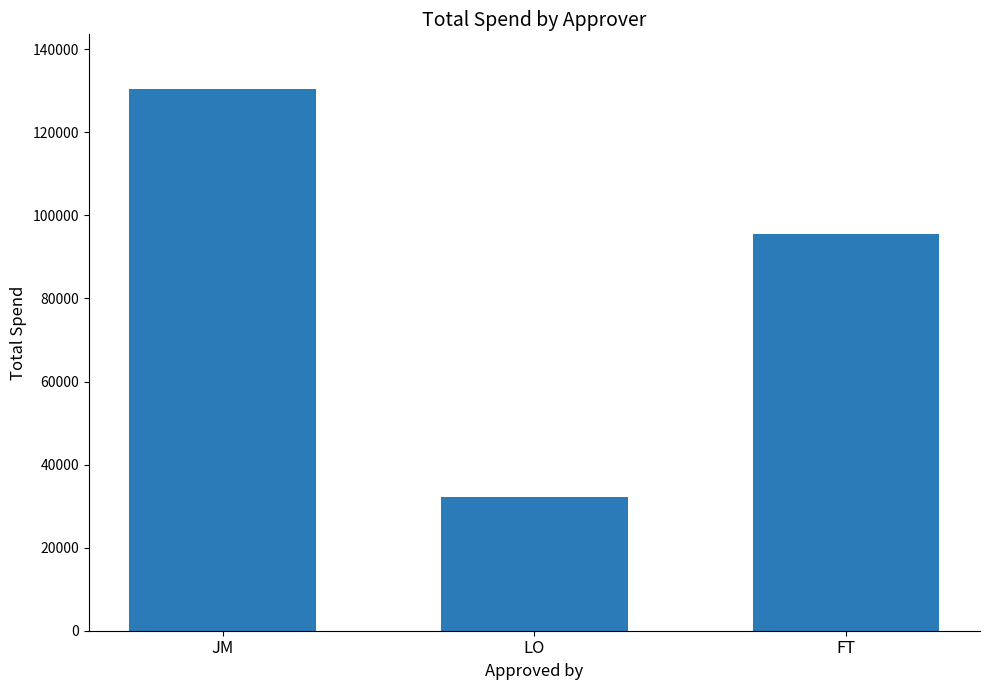

Is it true that the value at JM is 71671?

False